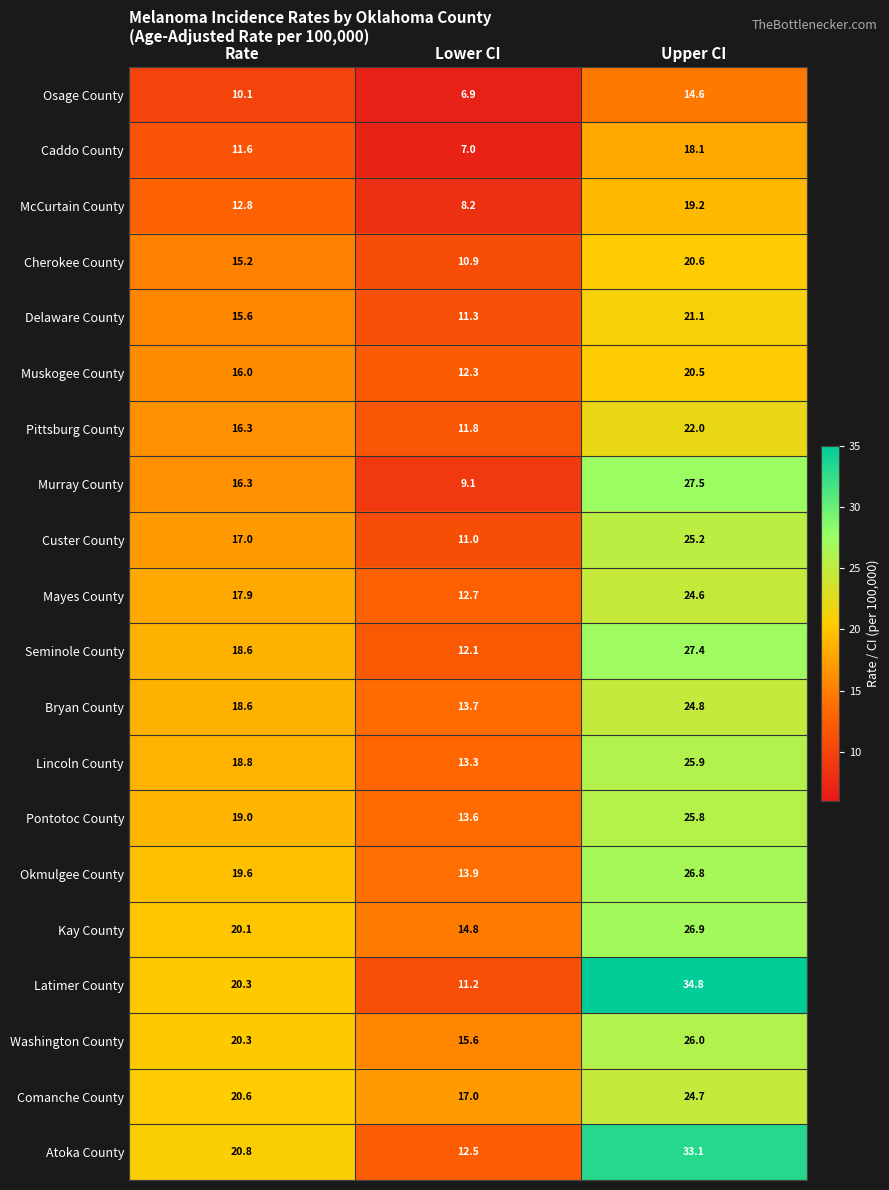

Which series has the largest range (max minus min)?

Latimer County